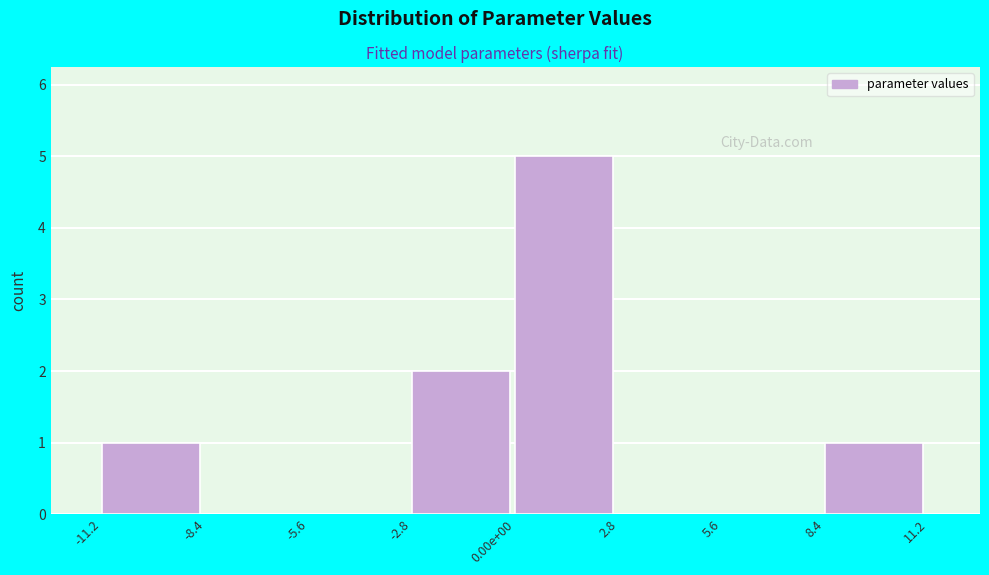

Reading left to right, list all the values displayed in this chart.

-11.2=1	-8.4=0	-5.6=0	-2.8=2	0.00e+00=5	2.8=0	5.6=0	8.4=1